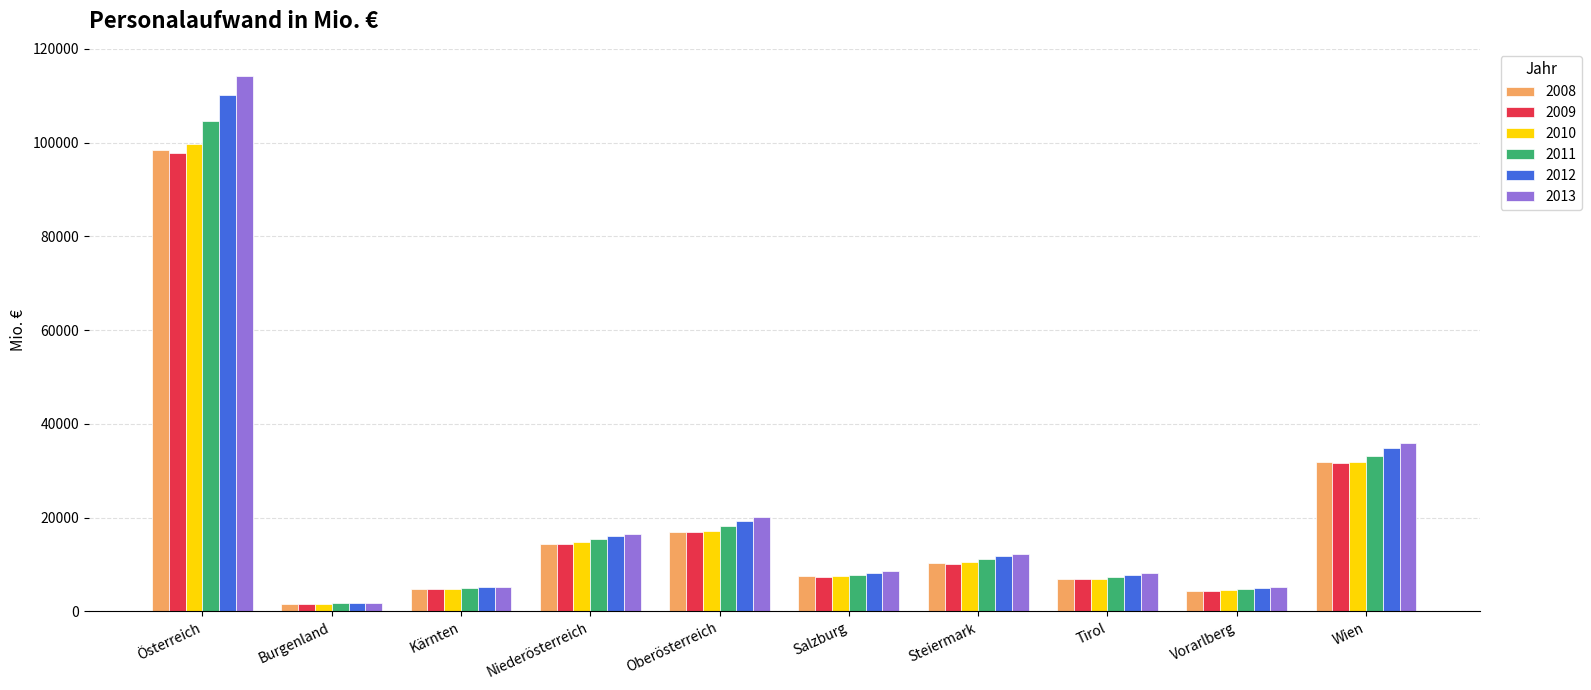

How many data points in 2010 are above 10456?

5